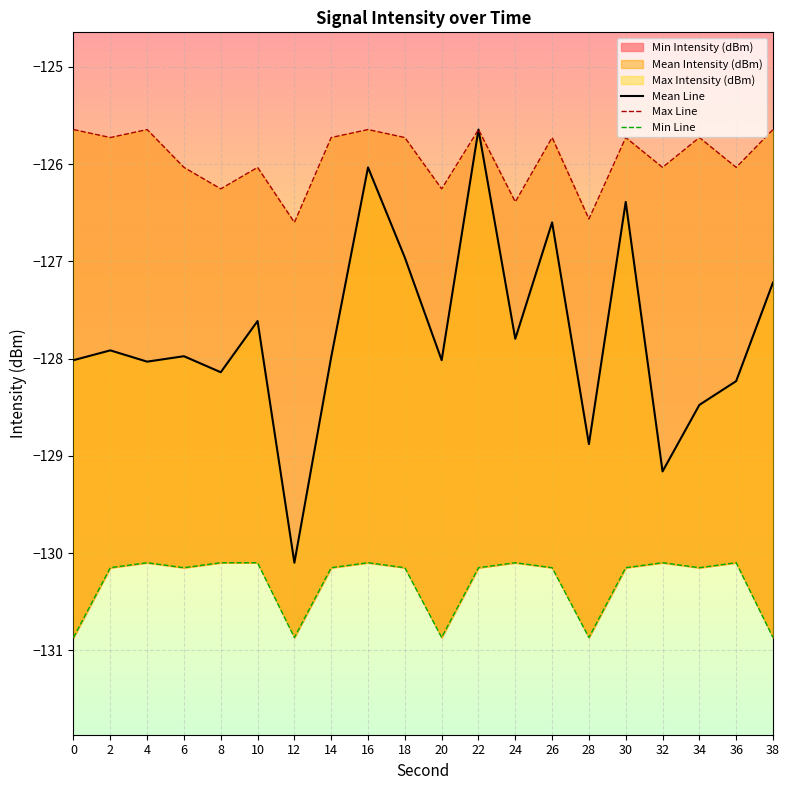

Reading left to right, transcribe all the data shown in this chart.

Mean Line: -128.0	-127.9	-128.0	-128.0	-128.1	-127.6	-130.1	-128.0	-126.0	-127.0	-128.0	-125.6	-127.8	-126.6	-128.9	-126.4	-129.2	-128.5	-128.2	-127.2
Max Line: -125.6	-125.7	-125.6	-126.0	-126.3	-126.0	-126.6	-125.7	-125.6	-125.7	-126.3	-125.6	-126.4	-125.7	-126.6	-125.7	-126.0	-125.7	-126.0	-125.6
Min Line: -130.9	-130.2	-130.1	-130.2	-130.1	-130.1	-130.9	-130.2	-130.1	-130.2	-130.9	-130.2	-130.1	-130.2	-130.9	-130.2	-130.1	-130.2	-130.1	-130.9